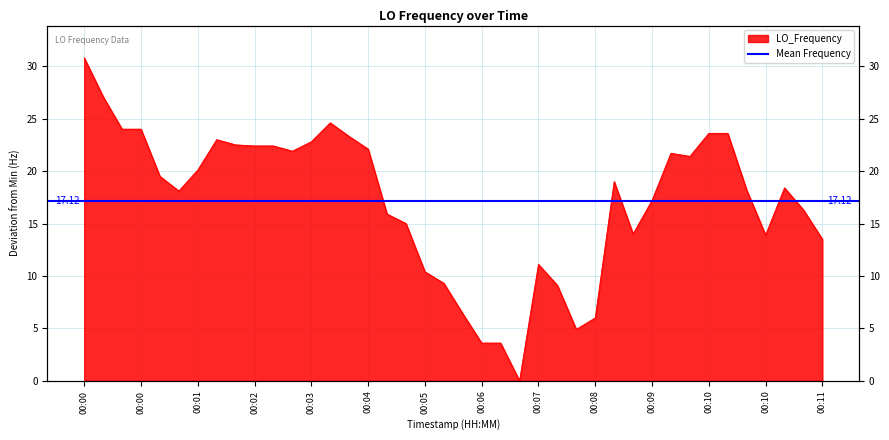

Reading right to left, extract all data points from this chart.

13.5	16.3	18.4	13.9	18.2	23.6	23.6	21.4	21.7	17.2	14.0	19.0	6.0	4.9	9.1	11.1	0.0	3.6	3.6	6.4	9.3	10.4	15.0	15.9	22.1	23.3	24.6	22.8	21.9	22.4	22.4	22.5	23.0	20.1	18.1	19.5	24.0	24.0	27.1	30.8